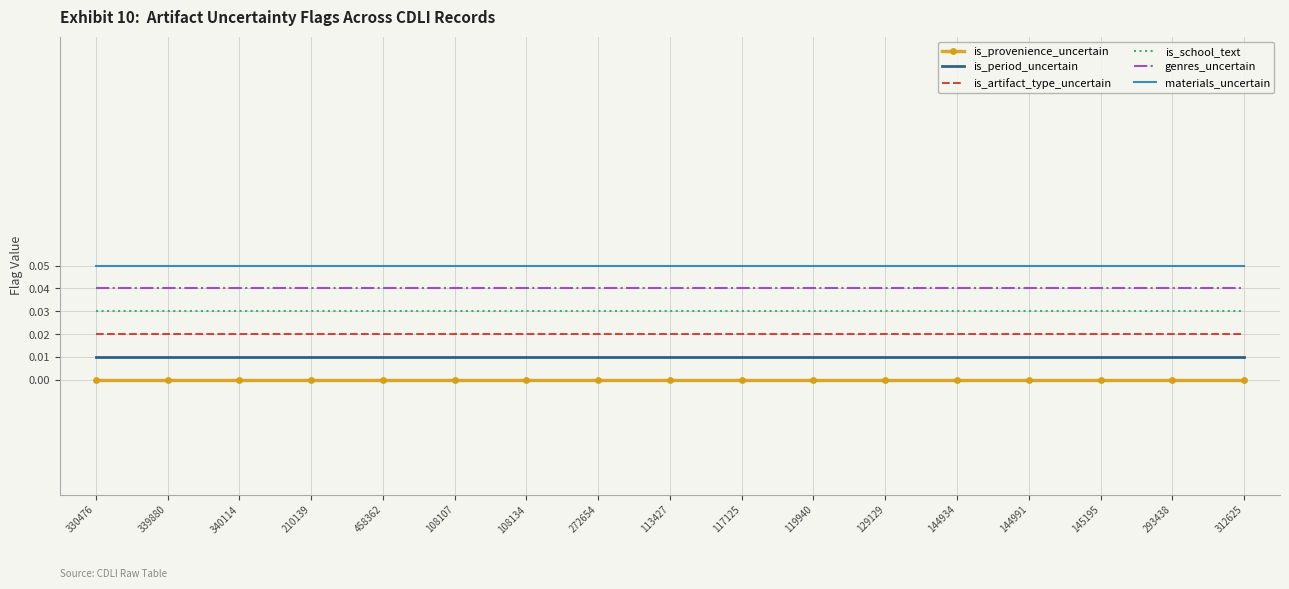

What is the label of the 7th point from the right?

119940